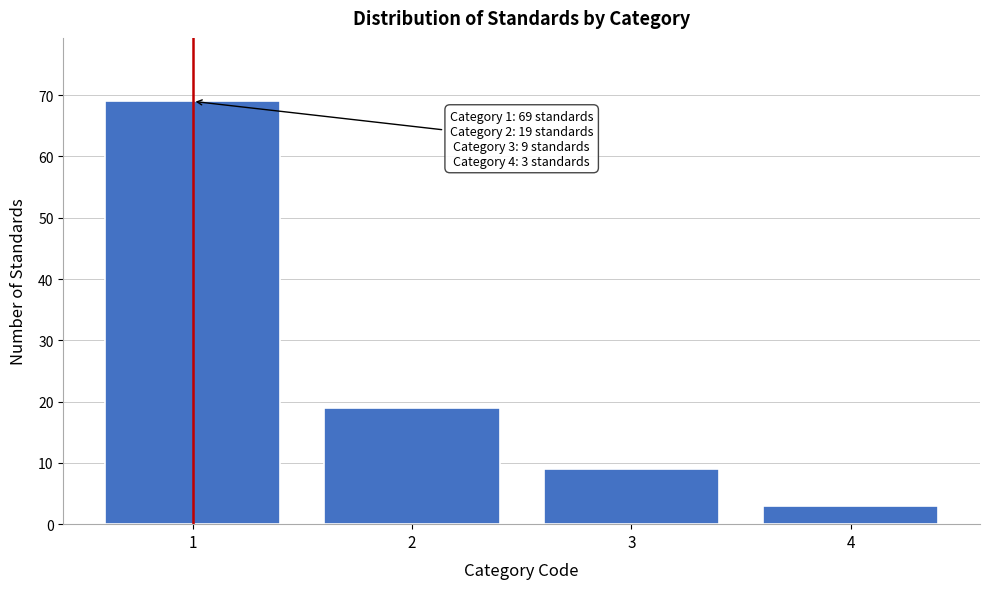

Reading right to left, extract all data points from this chart.

3	9	19	69